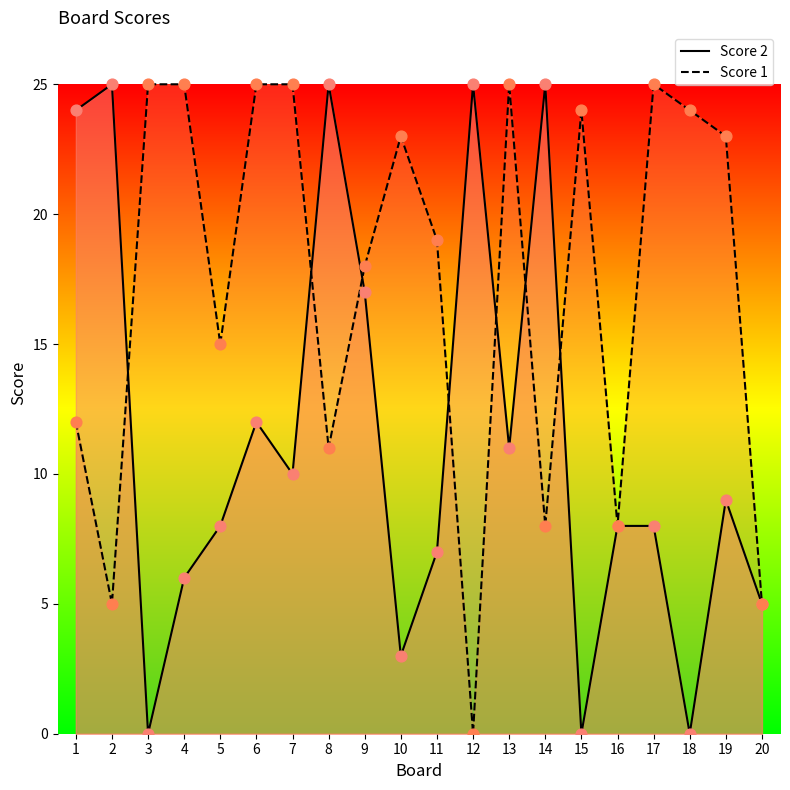

What are all the series names shown in the legend?

Score 2, Score 1